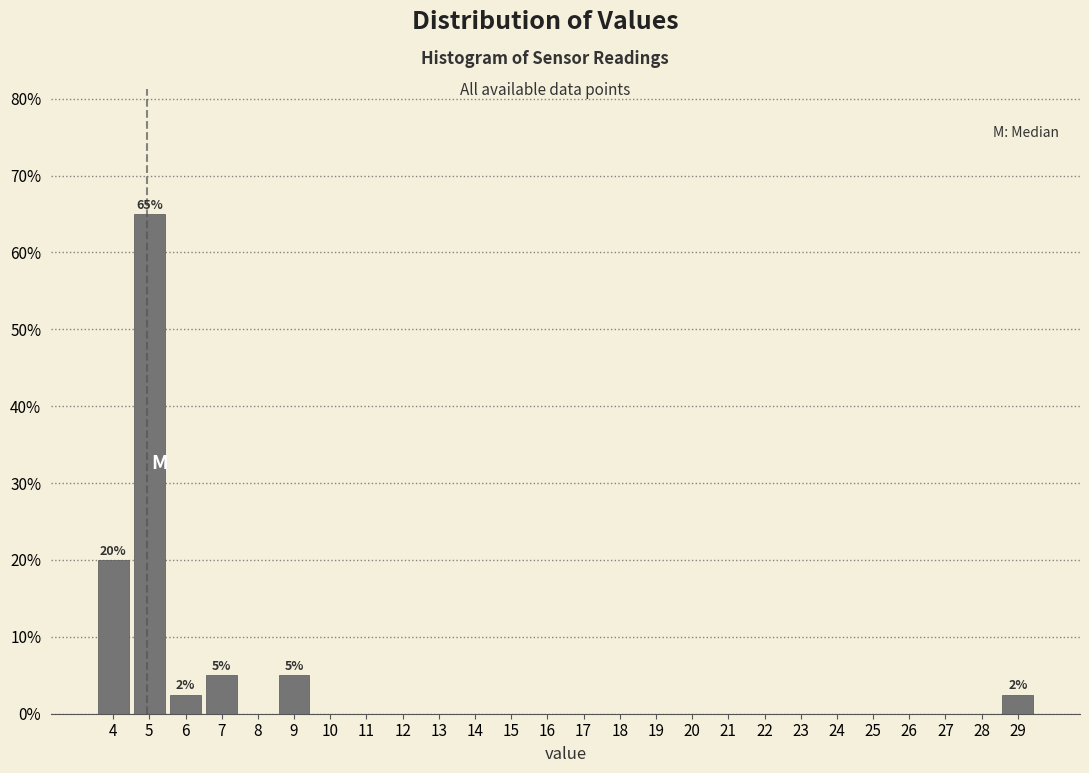

Which range on the x-axis has the tallest bar?

4.5 to 5.5